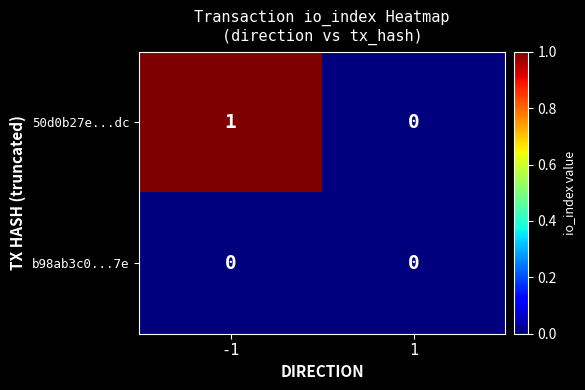

Is it true that 50d0b27e...dc equals 1 at -1?

True